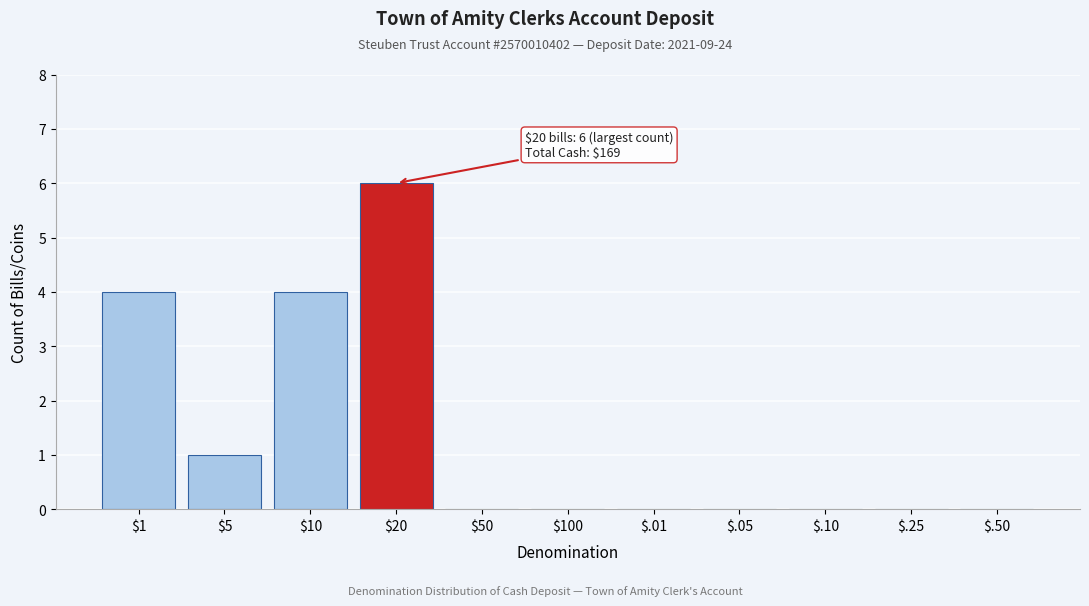

Which label corresponds to the largest value in the chart?

$20